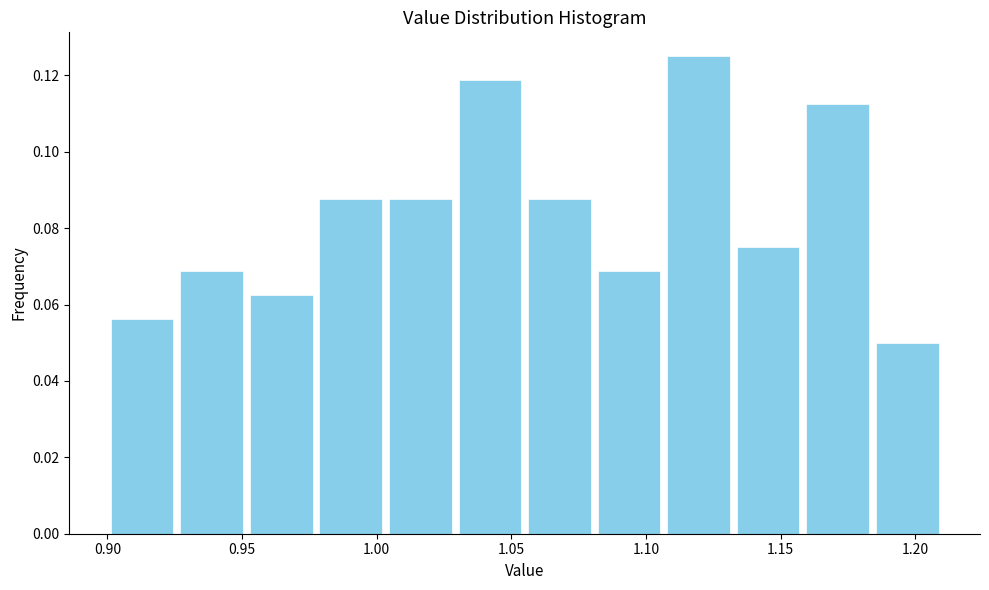

Over which range of the x-axis is the bar tallest?

1.105 to 1.135